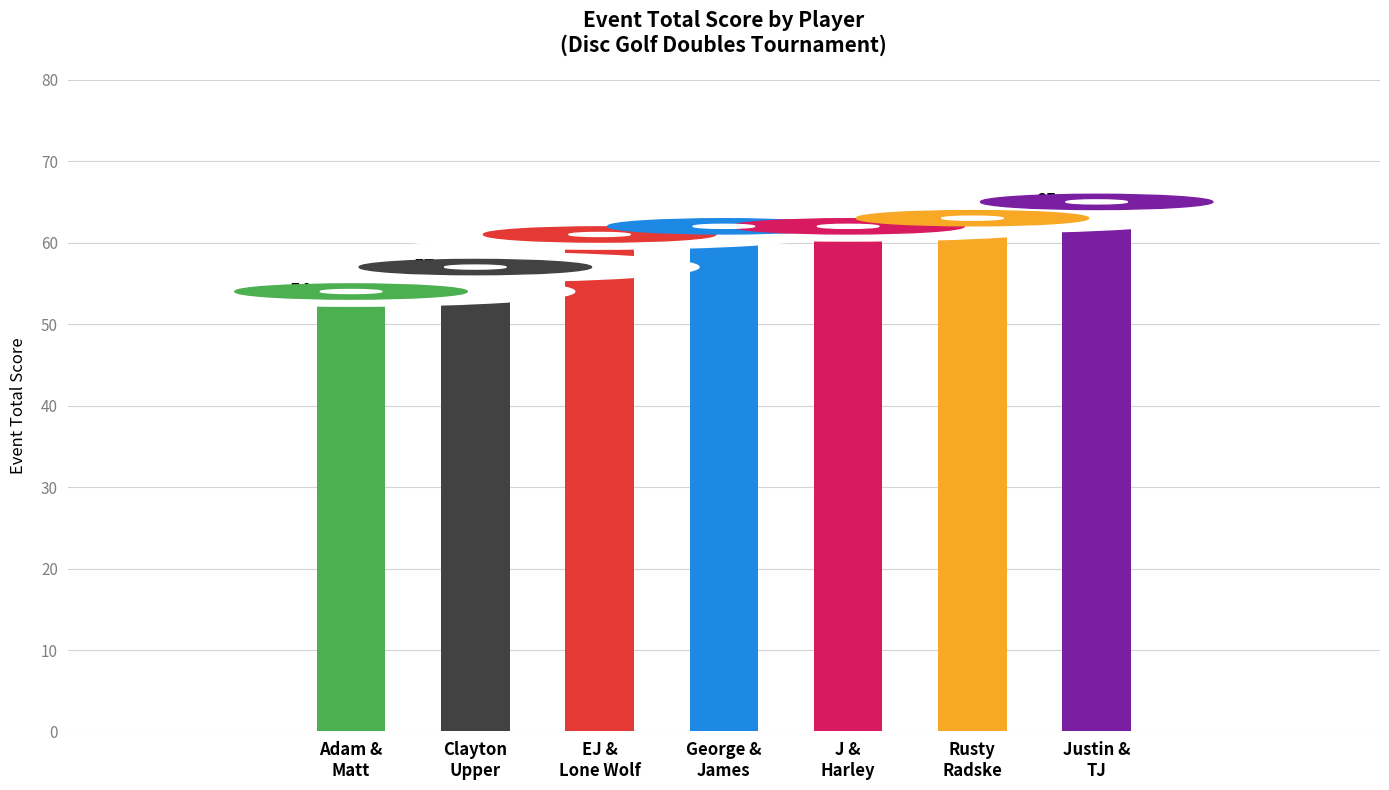

At which label is the value closest to 59?

Clayton Upper